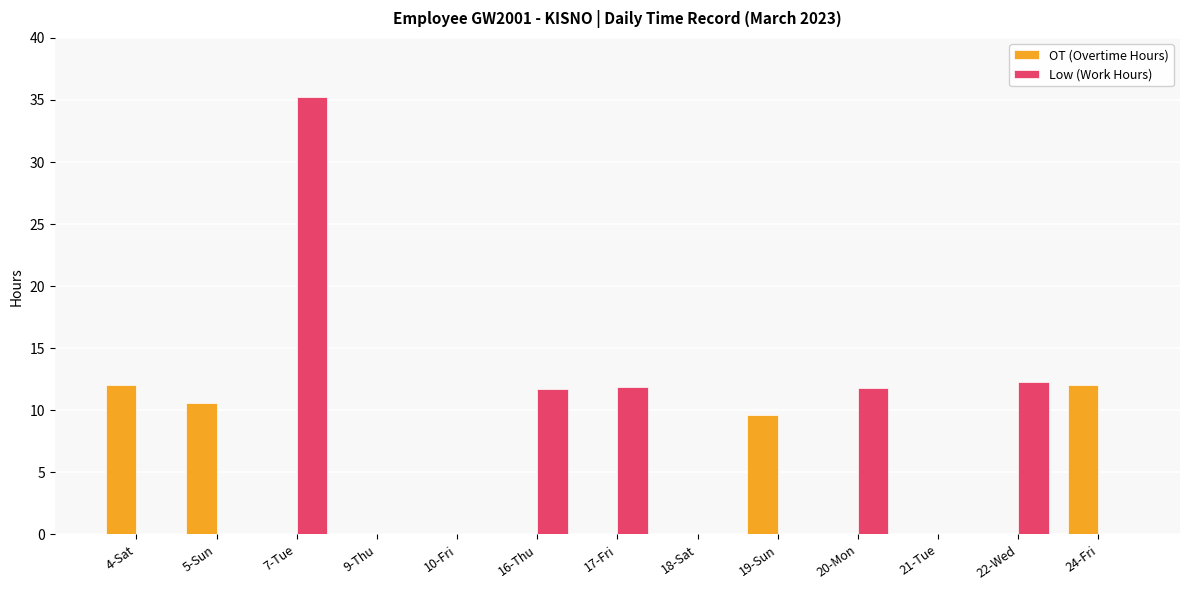

The value of Low (Work Hours) at 17-Fri is 11.9. True or false?

True